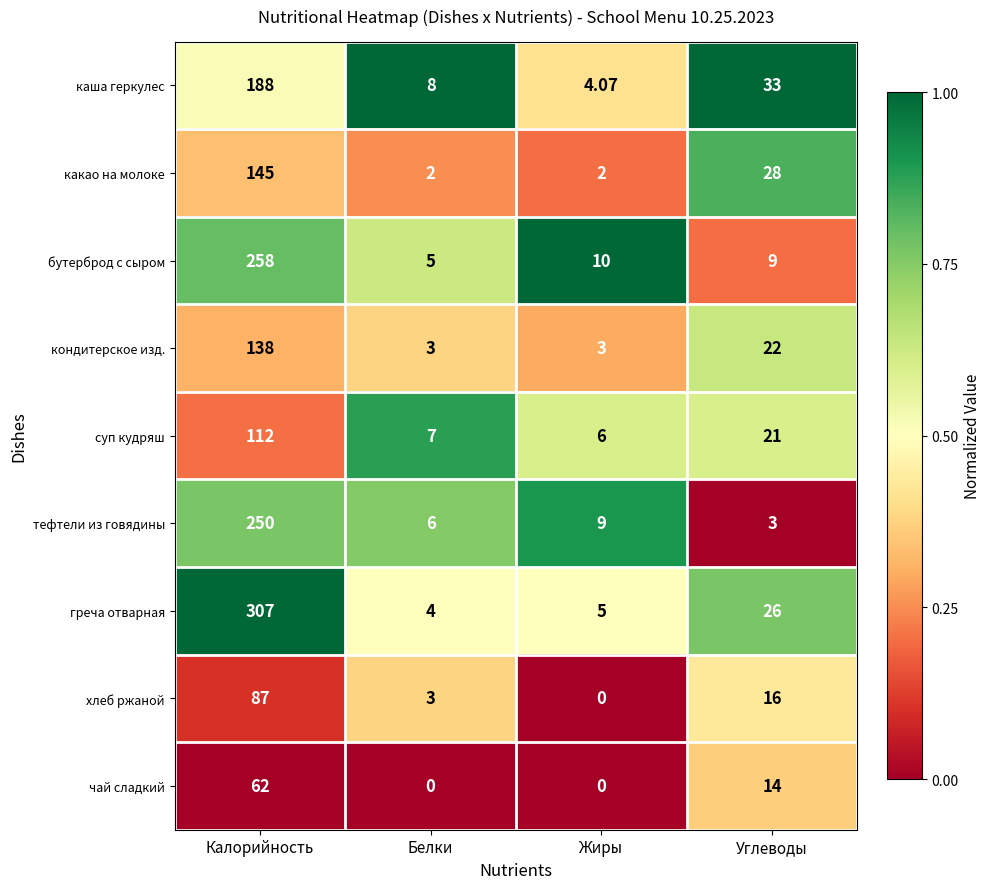

Which series has the widest spread of values?

греча отварная